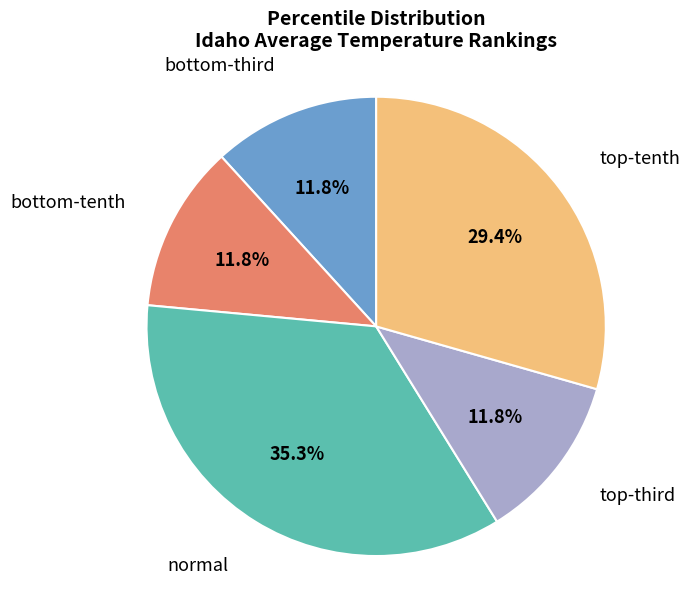

Does any single category account for the majority?

No